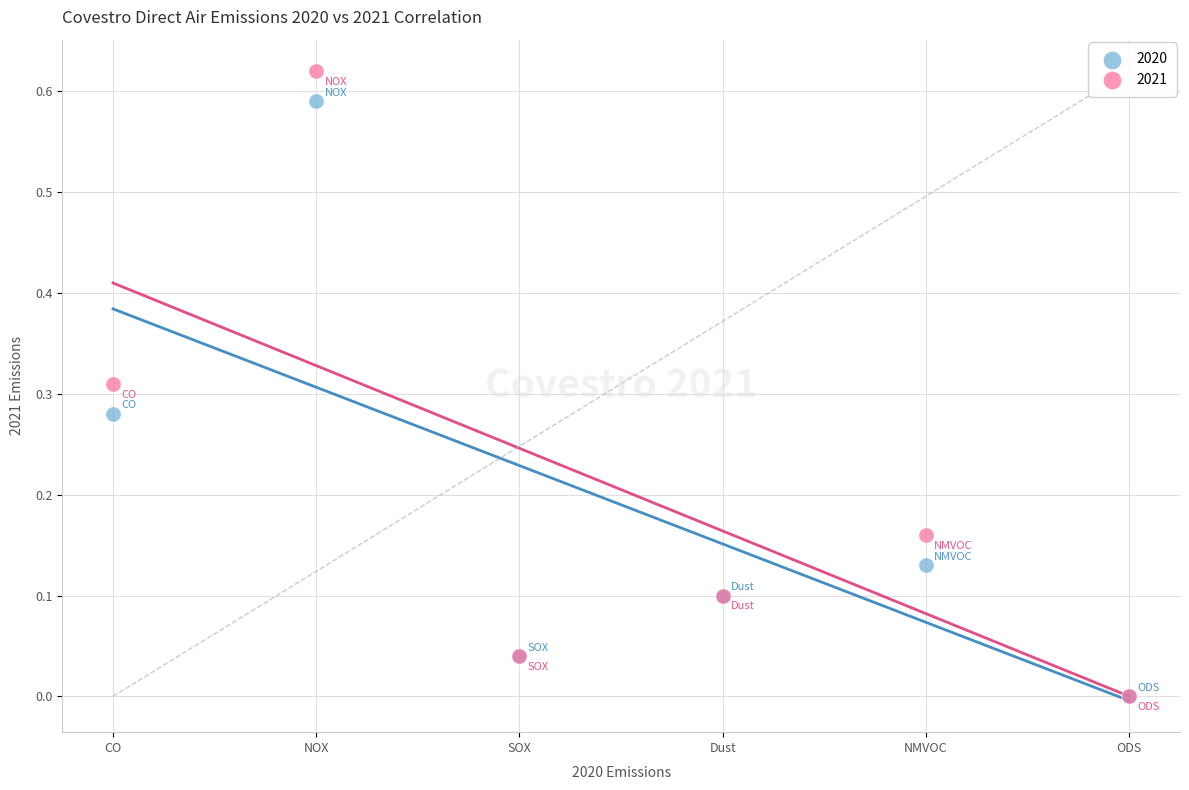

What are all the series names shown in the legend?

2020, 2021